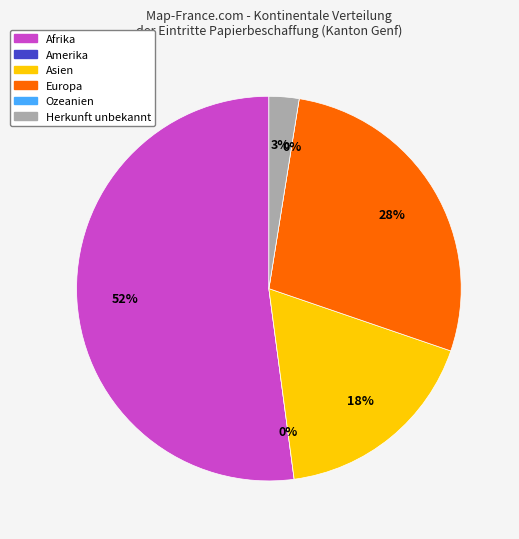

Which category has the biggest portion of the pie?

Afrika